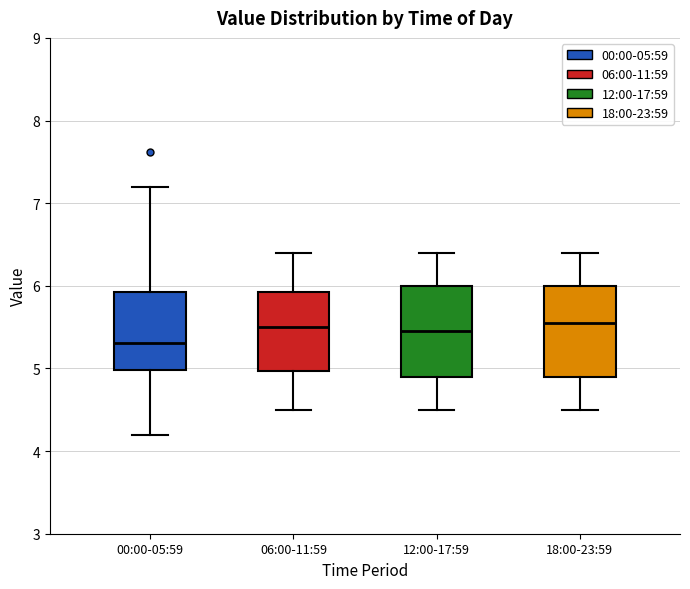

Reading left to right, transcribe this box plot: for each box, give where its median line is, the range the box spans, and where its two whiskers end, as read against the y-axis. The values are not printed on the chart, so give them approximately, as read against the axis.

00:00-05:59: median 5.3, box 5.0 to 5.9, whiskers 4.2 to 7.2
06:00-11:59: median 5.5, box 5.0 to 5.9, whiskers 4.5 to 6.4
12:00-17:59: median 5.5, box 4.9 to 6.0, whiskers 4.5 to 6.4
18:00-23:59: median 5.6, box 4.9 to 6.0, whiskers 4.5 to 6.4